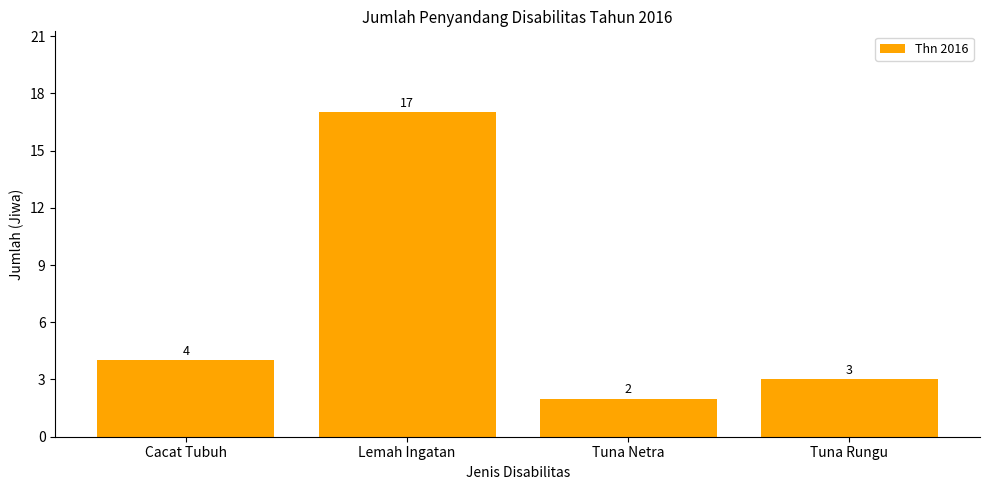

What position from the left is Cacat Tubuh?

1